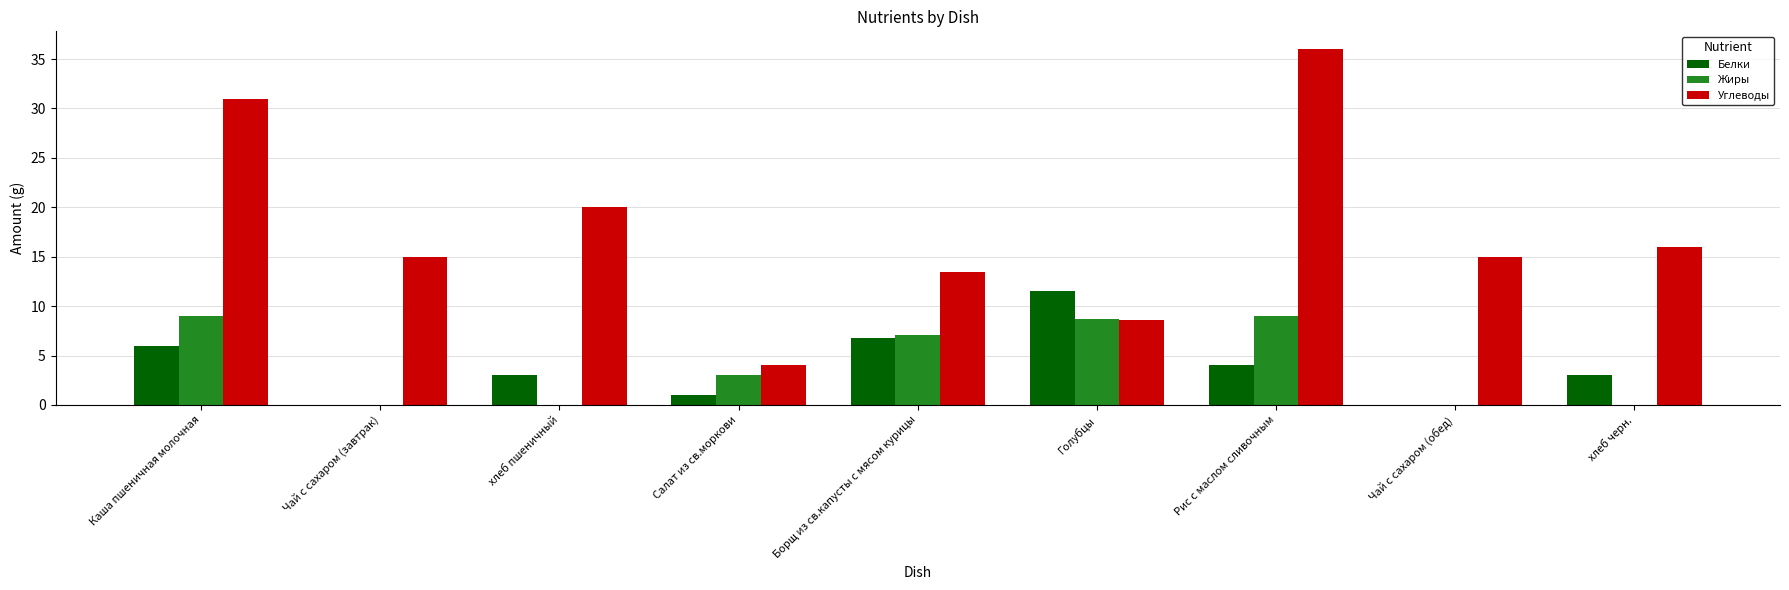

At which category is the sum across all series the highest?

Рис с маслом сливочным